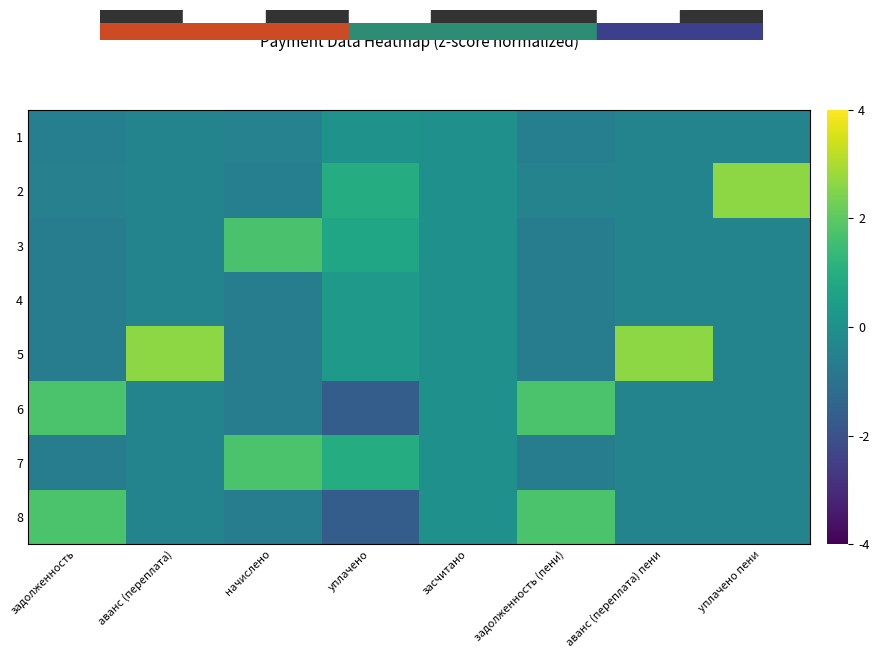

What is the greatest value displayed?

2.6